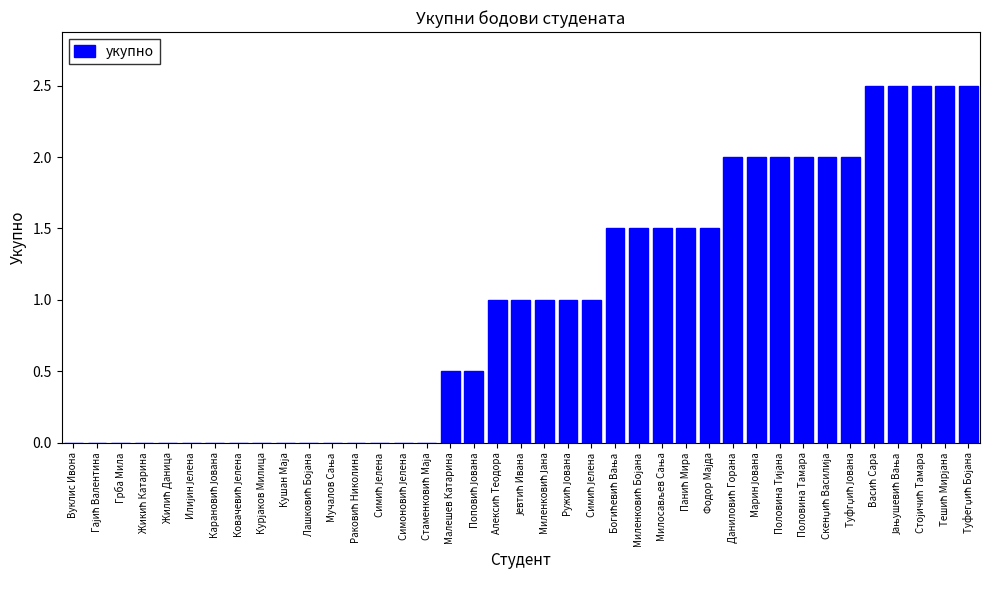

Which has a higher value, Карановић Јована or Раковић Николина?

Карановић Јована